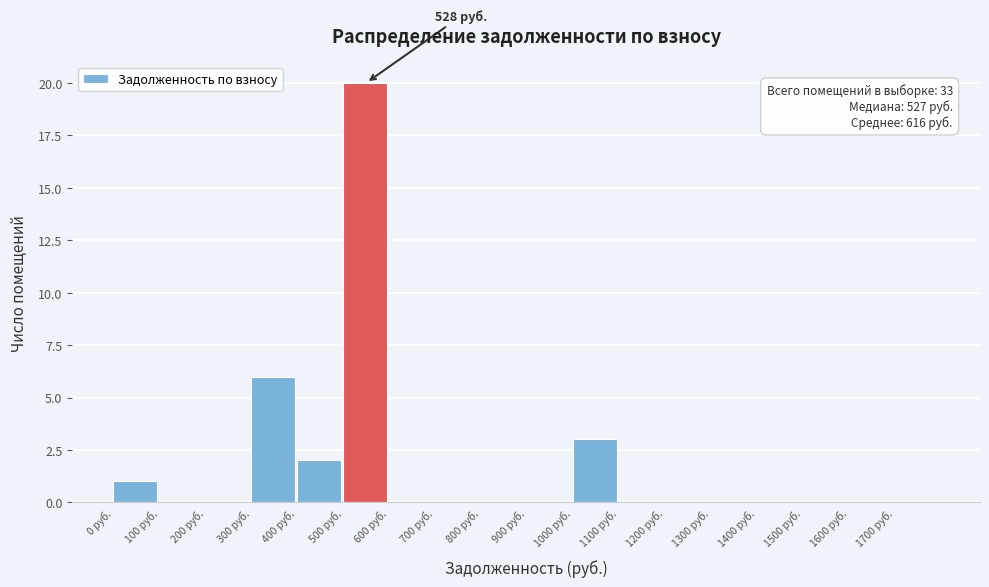

Over which range of the x-axis is the bar tallest?

500 to 600